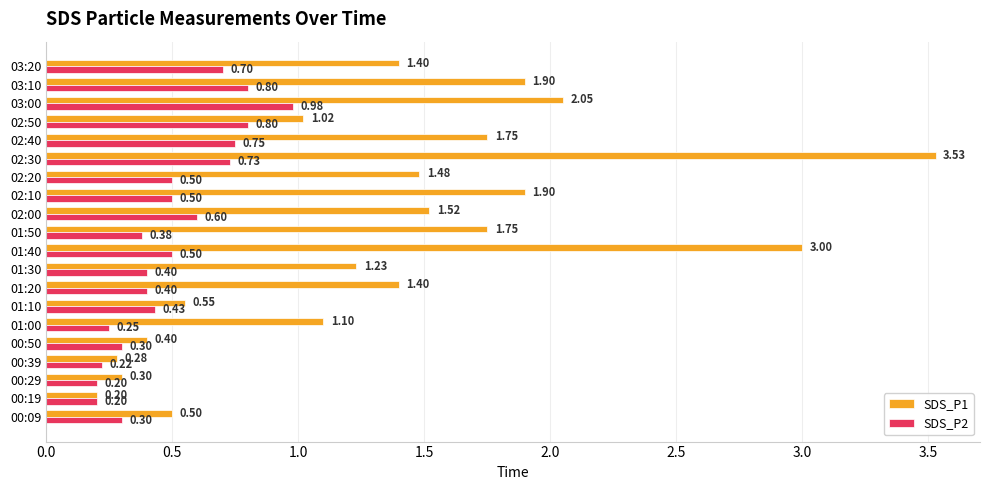

What is the difference between the maximum and minimum values in the SDS_P1 series?

3.3